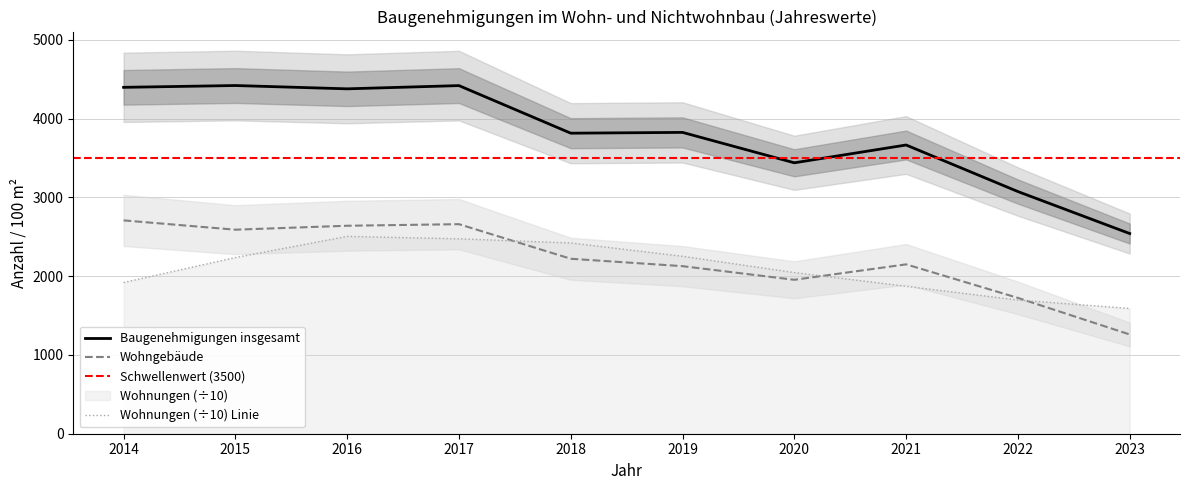

Where is the first local maximum for Baugenehmigungen insgesamt?

2015